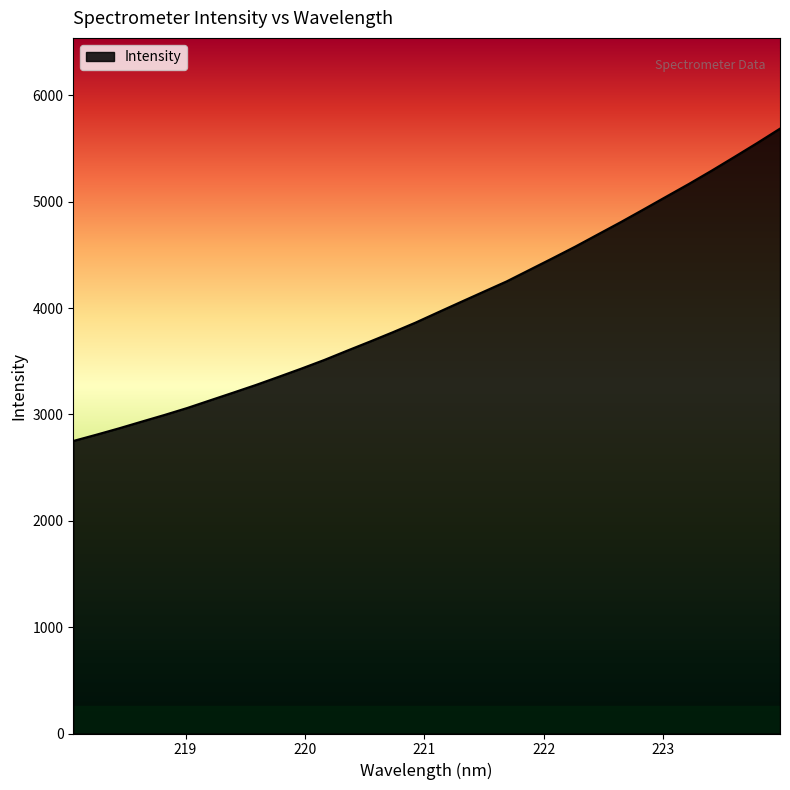

What is the minimum value shown in the chart?

2750.6